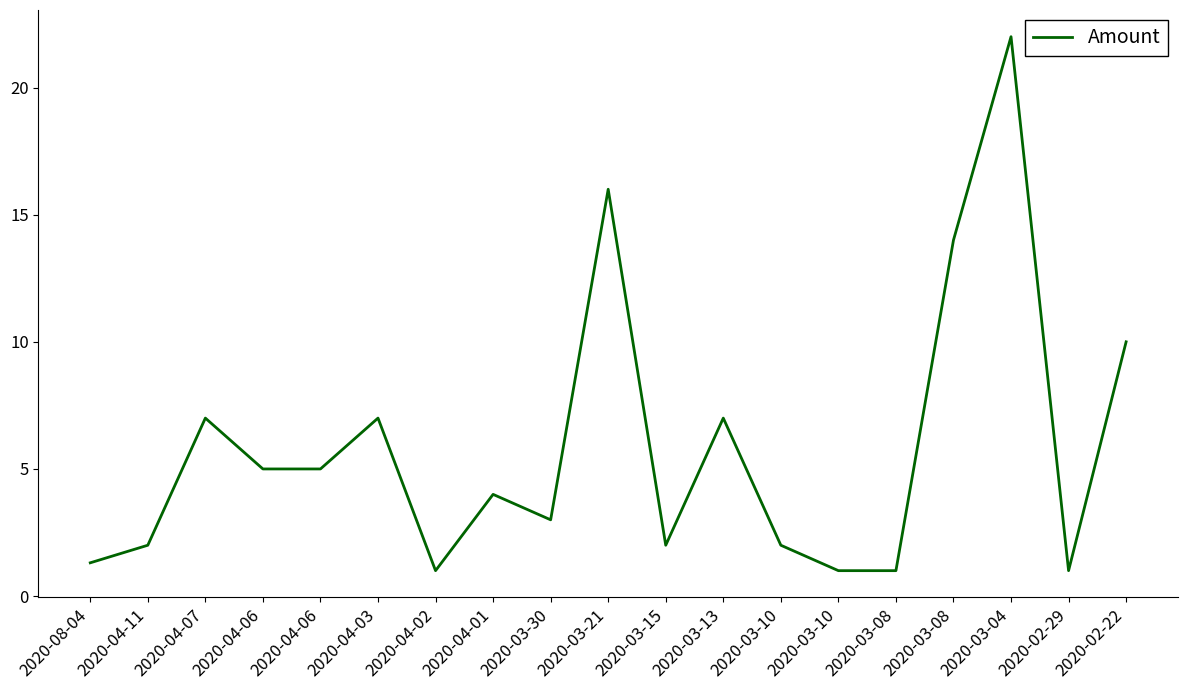

Is this an area chart (filled region under the line)?

No